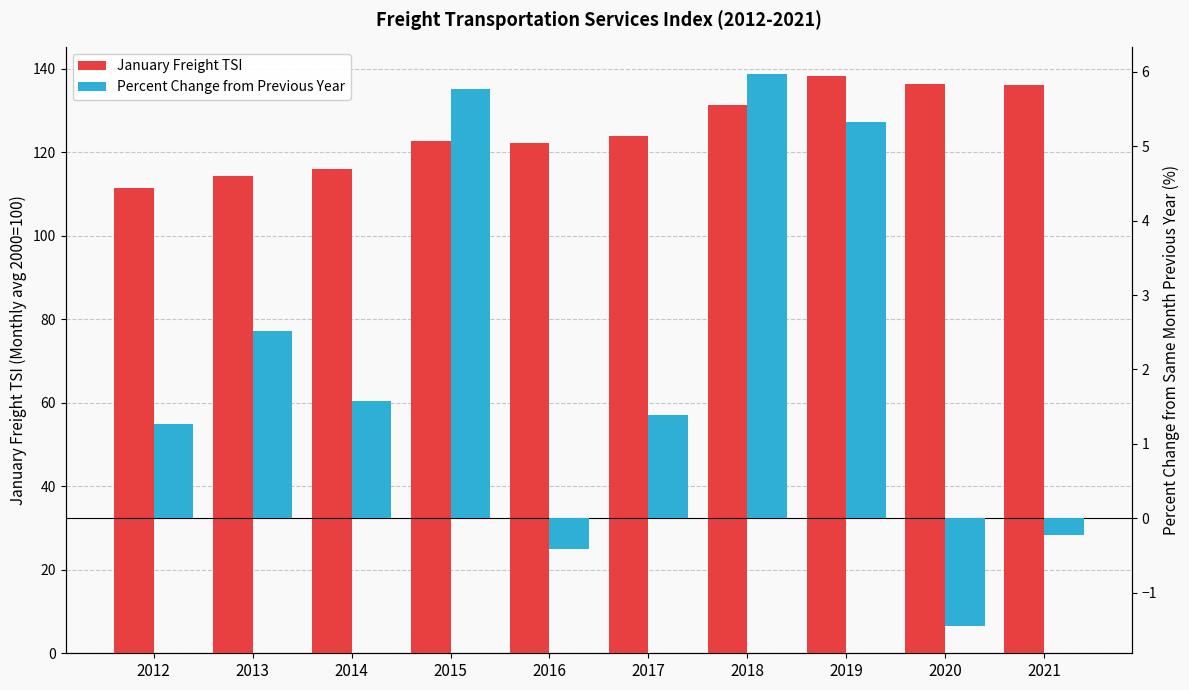

What is the total value across all series at 2013?

116.8